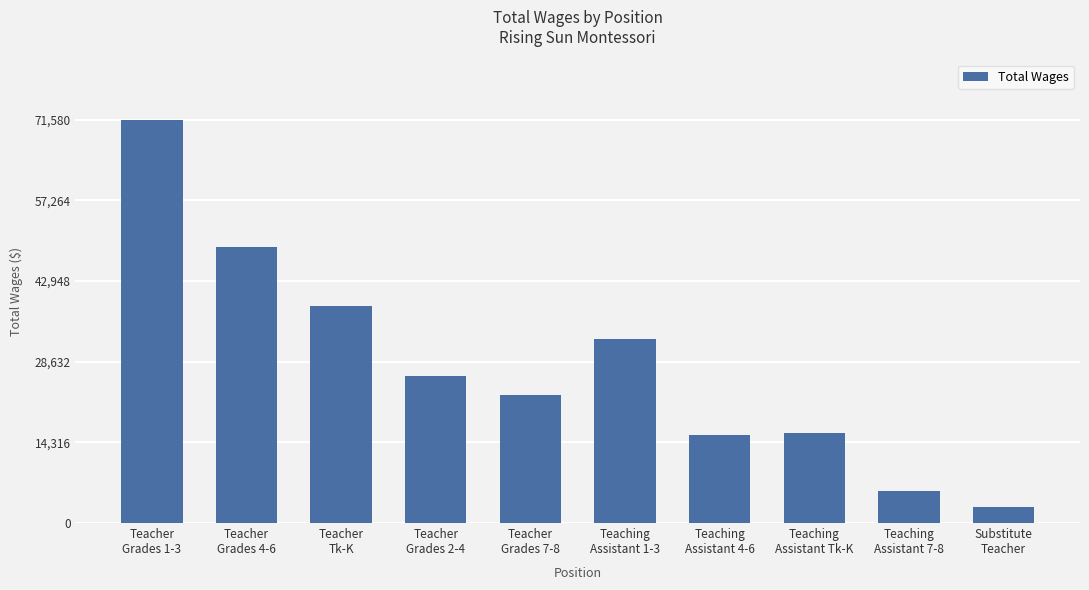

What is the label of the 8th bar from the left?

Teaching
Assistant Tk-K